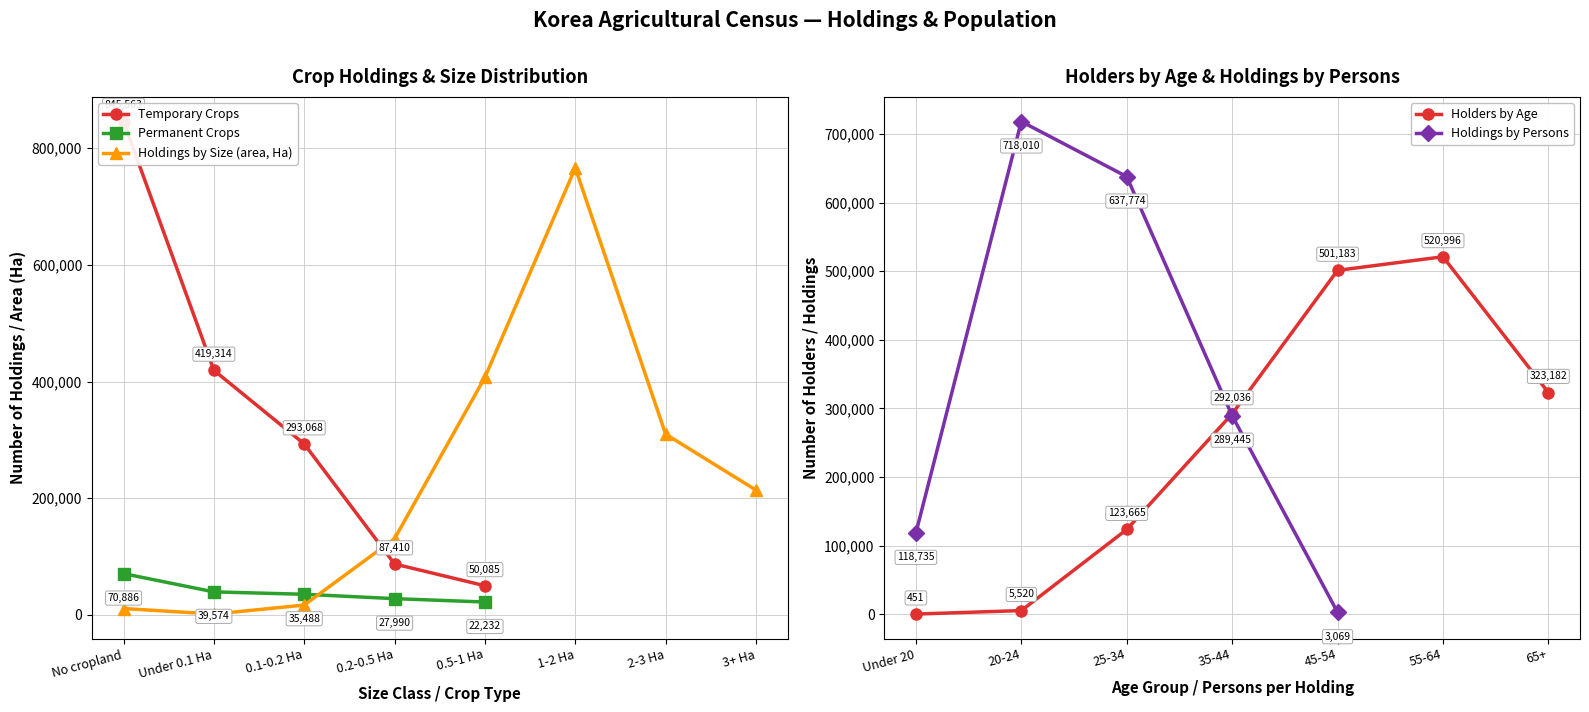

The value of Permanent Crops at Under 0.1 Ha is 68575. True or false?

False